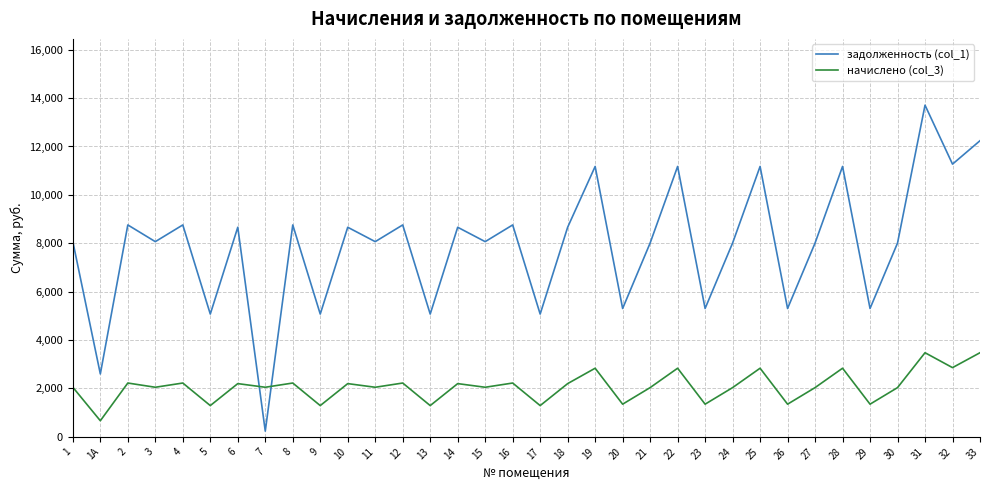

Is this an area chart (filled region under the line)?

No